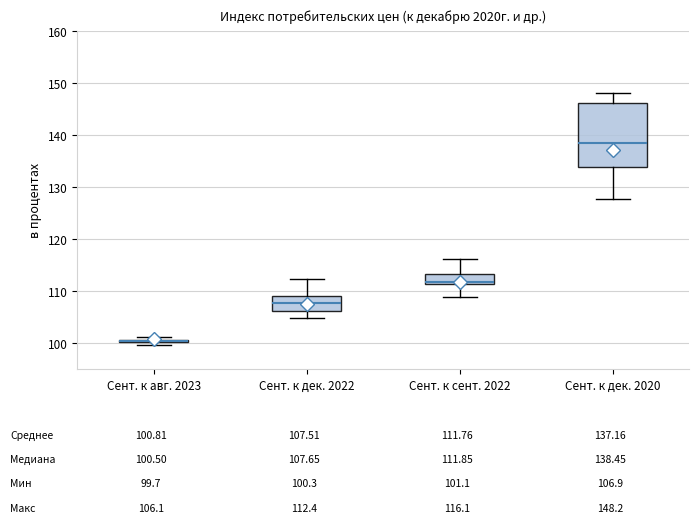

Which box is the tallest, from its lower edge to its upper edge?

Сент. к дек. 2020